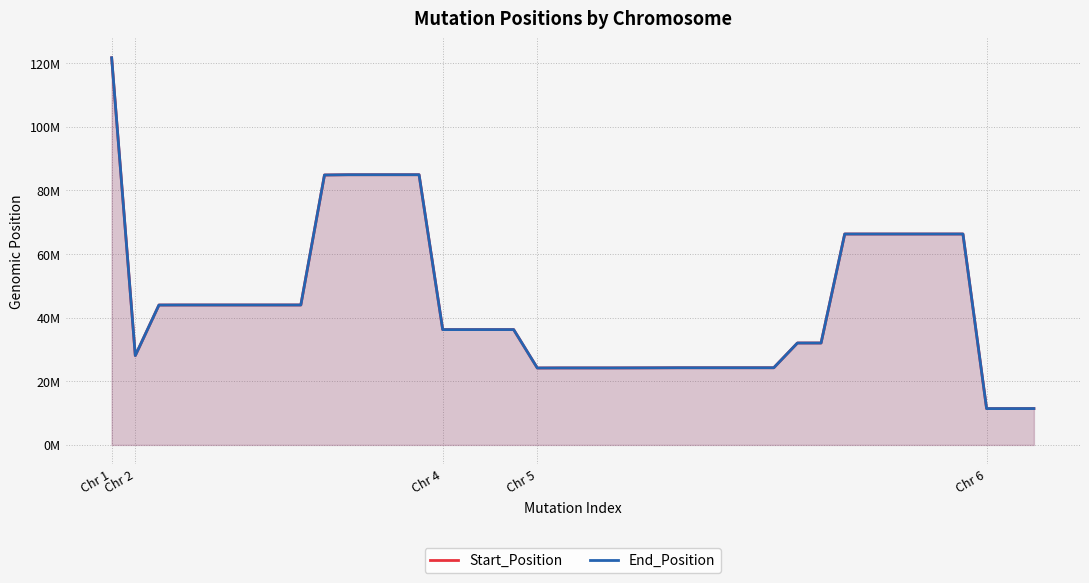

What is the greatest value displayed?

121691071